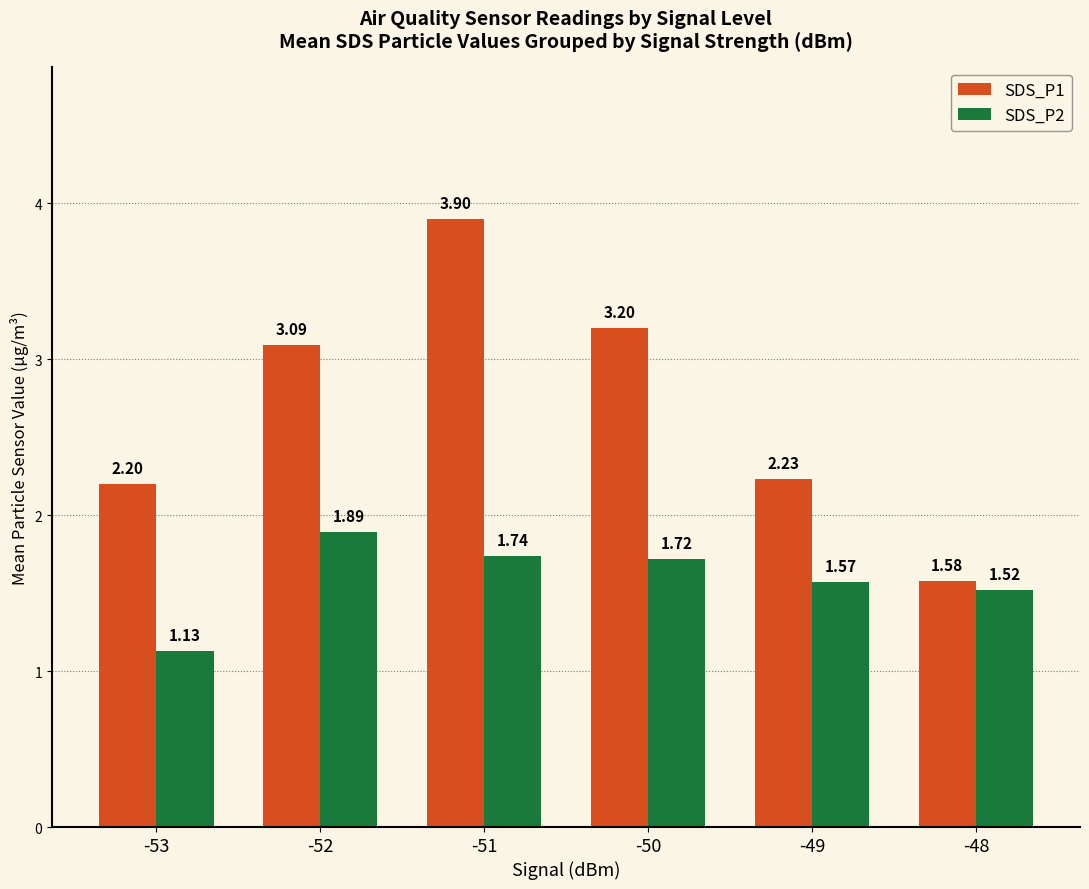

Does the chart contain any negative values?

No